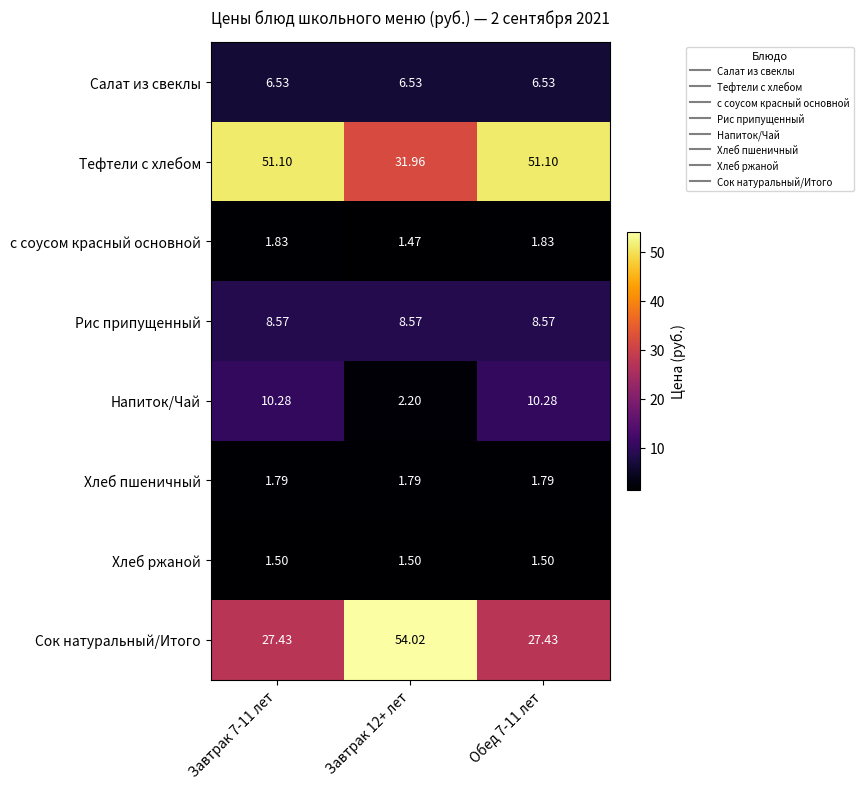

How many distinct data groups are displayed?

8